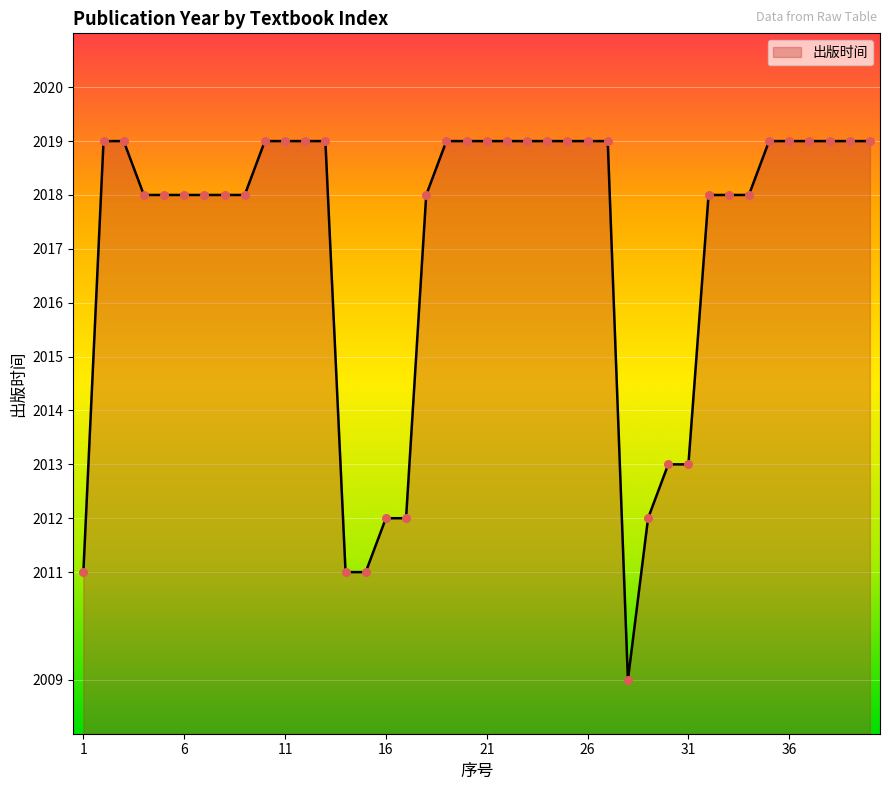

What is the minimum value shown in the chart?

2009